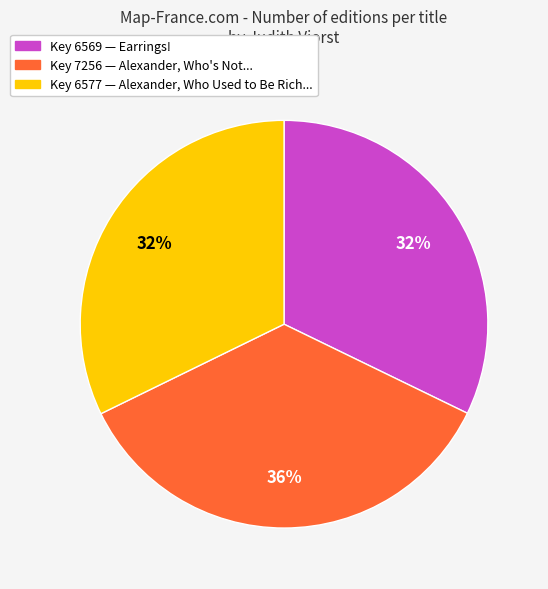

To the nearest percent, what is the average slice percentage?

33%